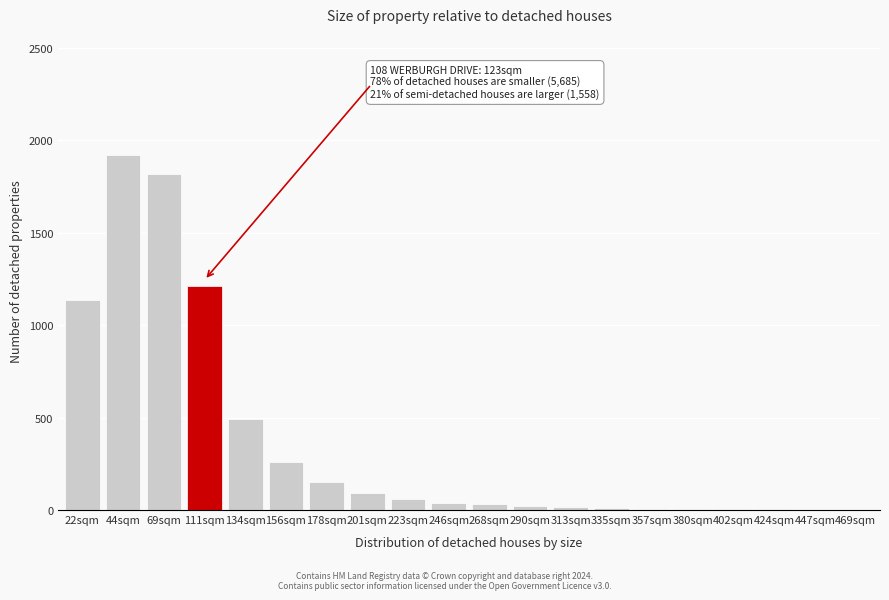

The value at 134sqm is 490. True or false?

True